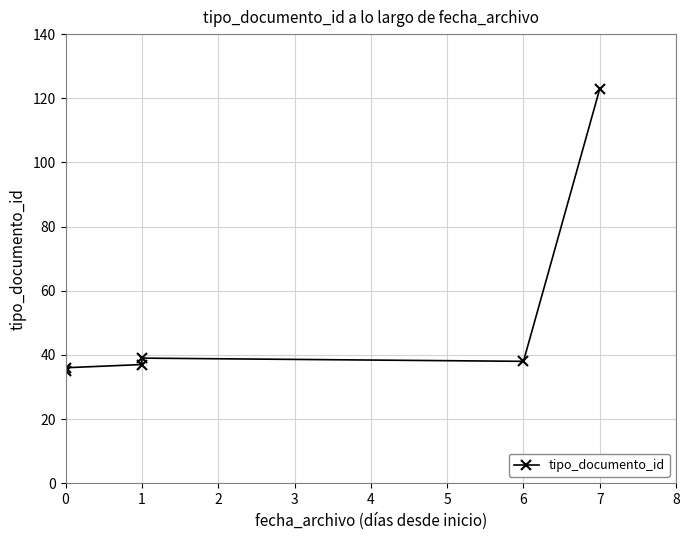

Is it true that the value at 0 is 14?

False